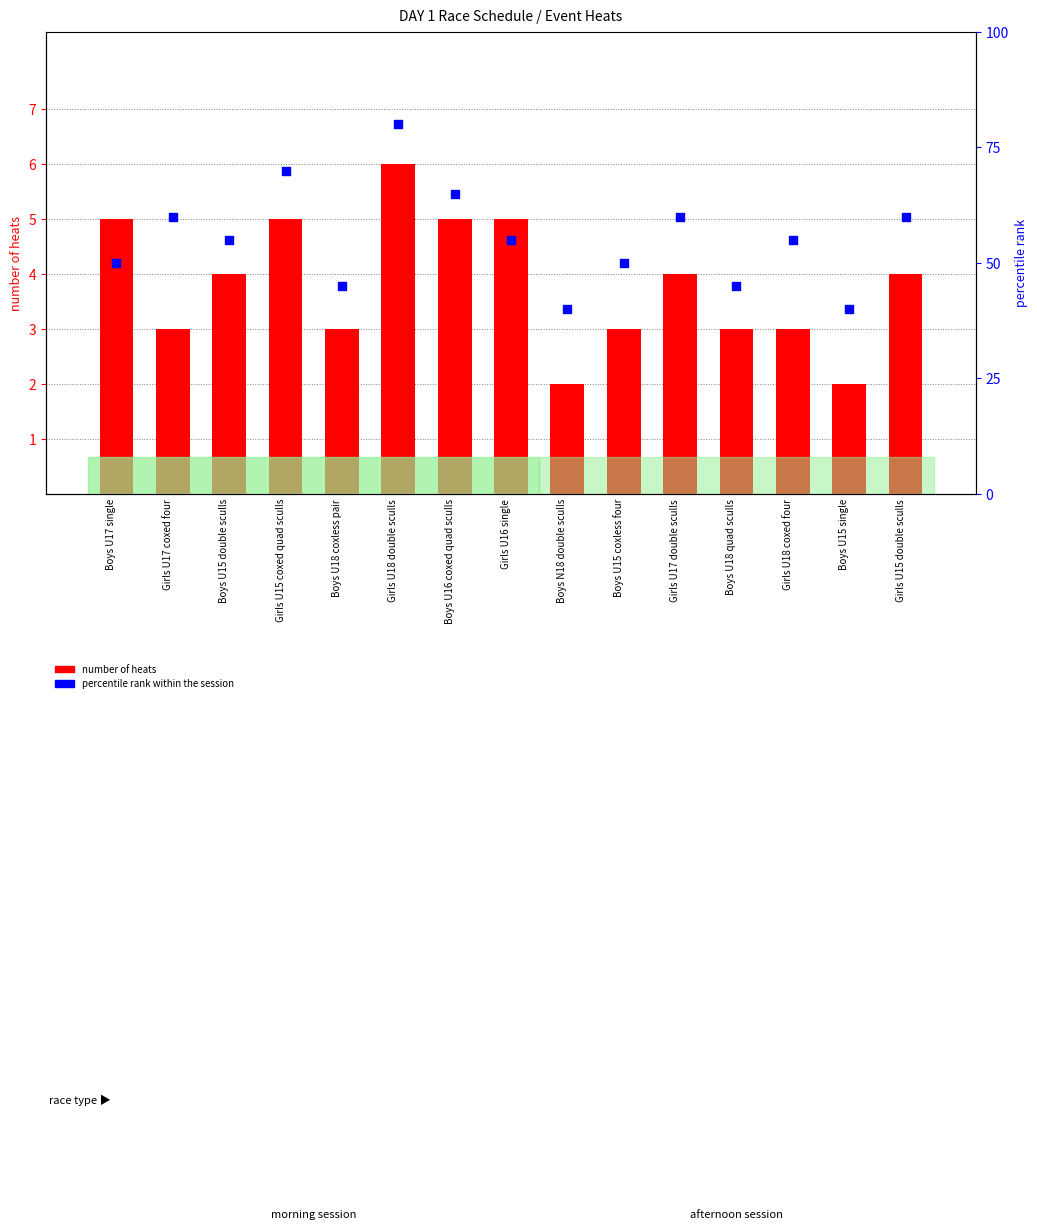

At how many categories does at least one series exceed 35?

15